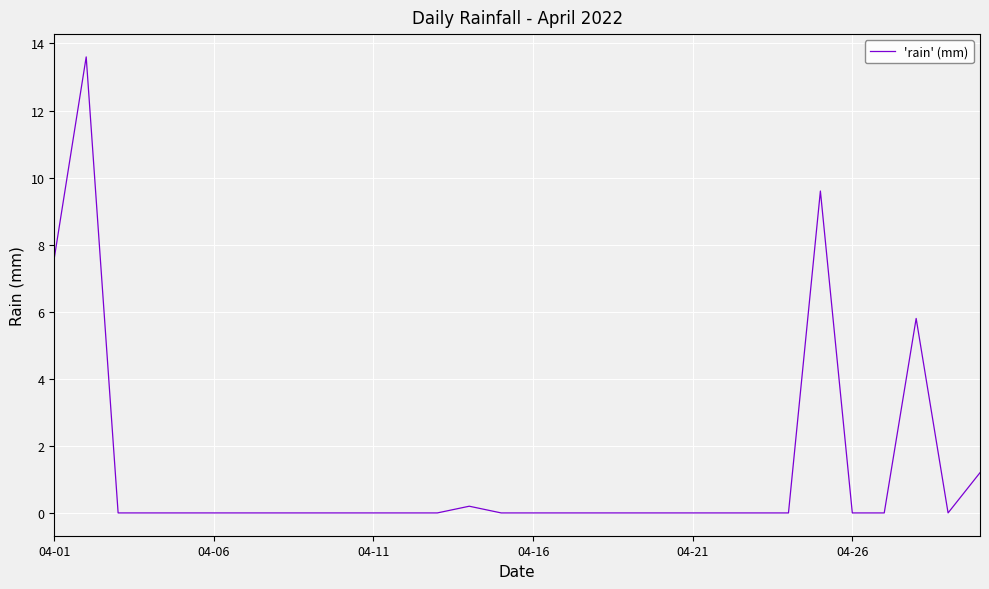

True or false: the data has more than 0 interior local peaks.

True